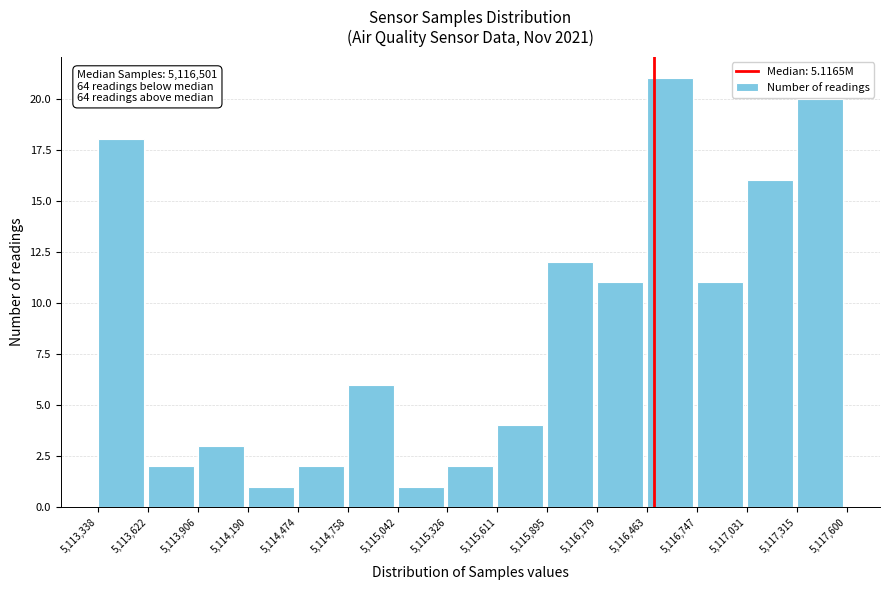

Over which range of the x-axis is the bar tallest?

5,116,463 to 5,116,747